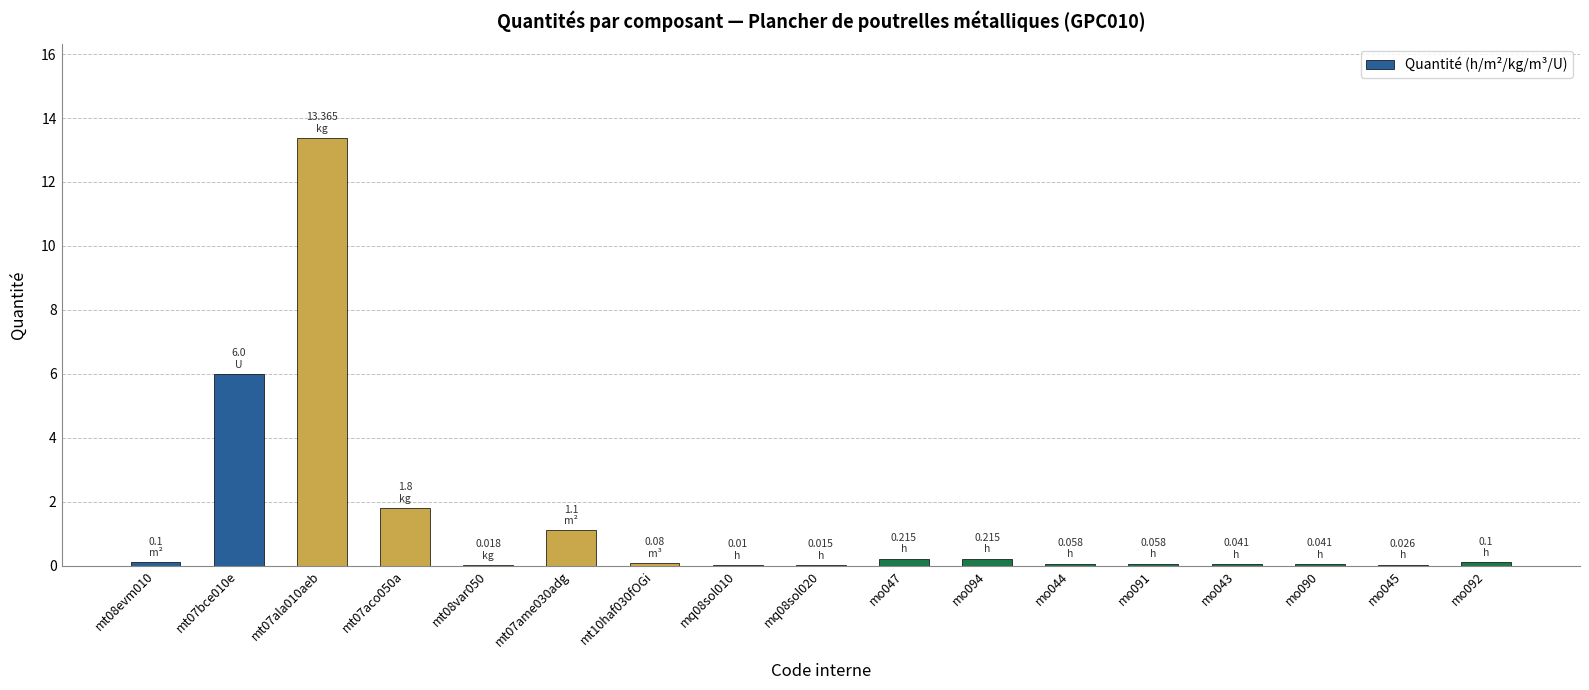

Which label corresponds to the largest value in the chart?

mt07ala010aeb